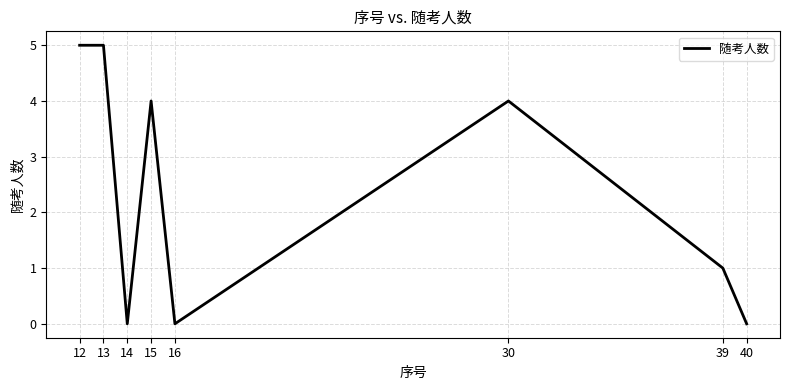

Is this an area chart (filled region under the line)?

No